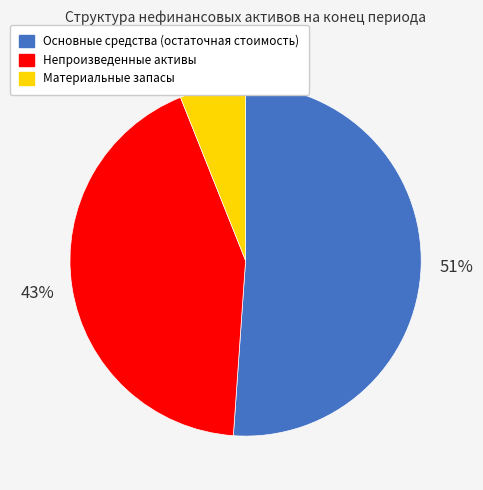

To the nearest percent, what is the combined percentage of Непроизведенные активы and Материальные запасы?

49%